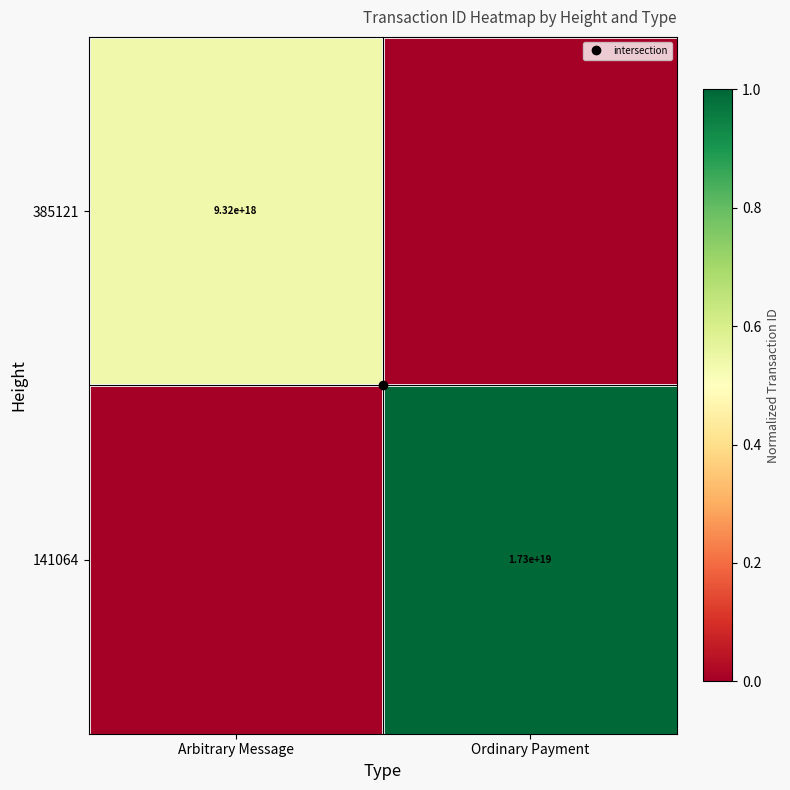

Count the number of categories in the chart.

2